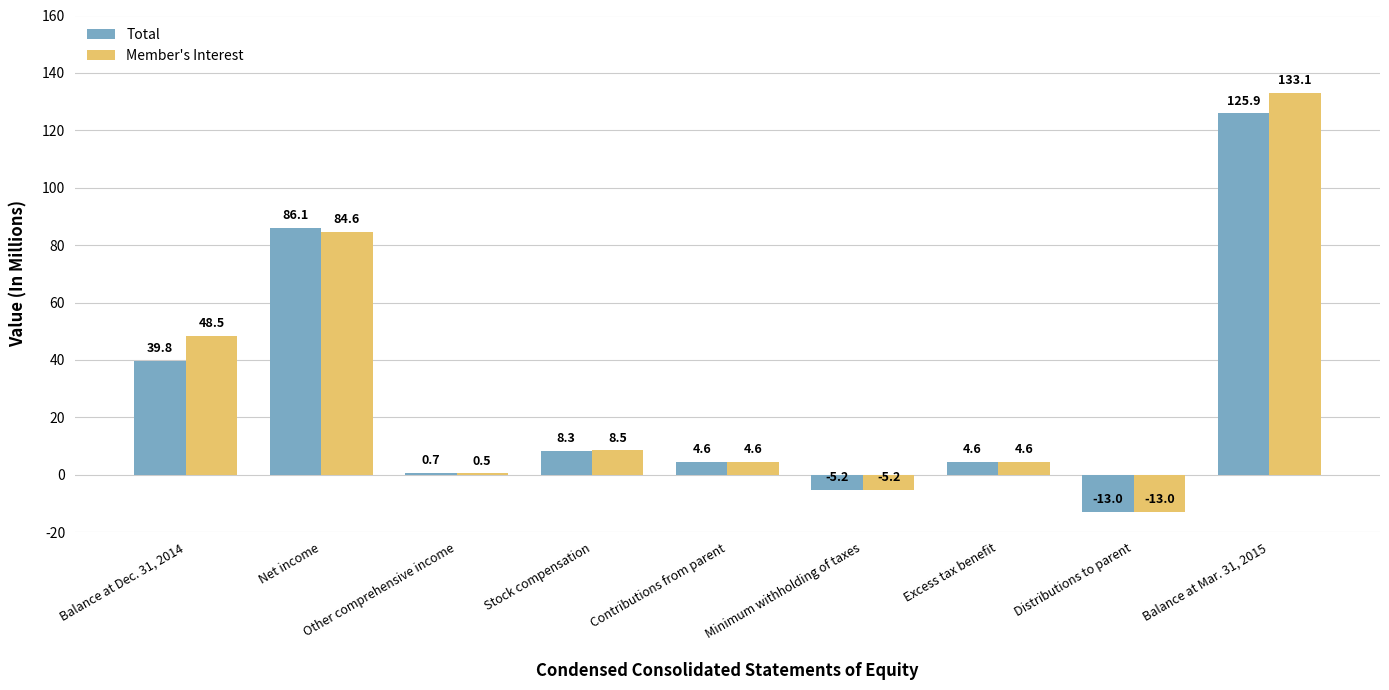

At which category is the sum across all series the highest?

Balance at Mar. 31, 2015